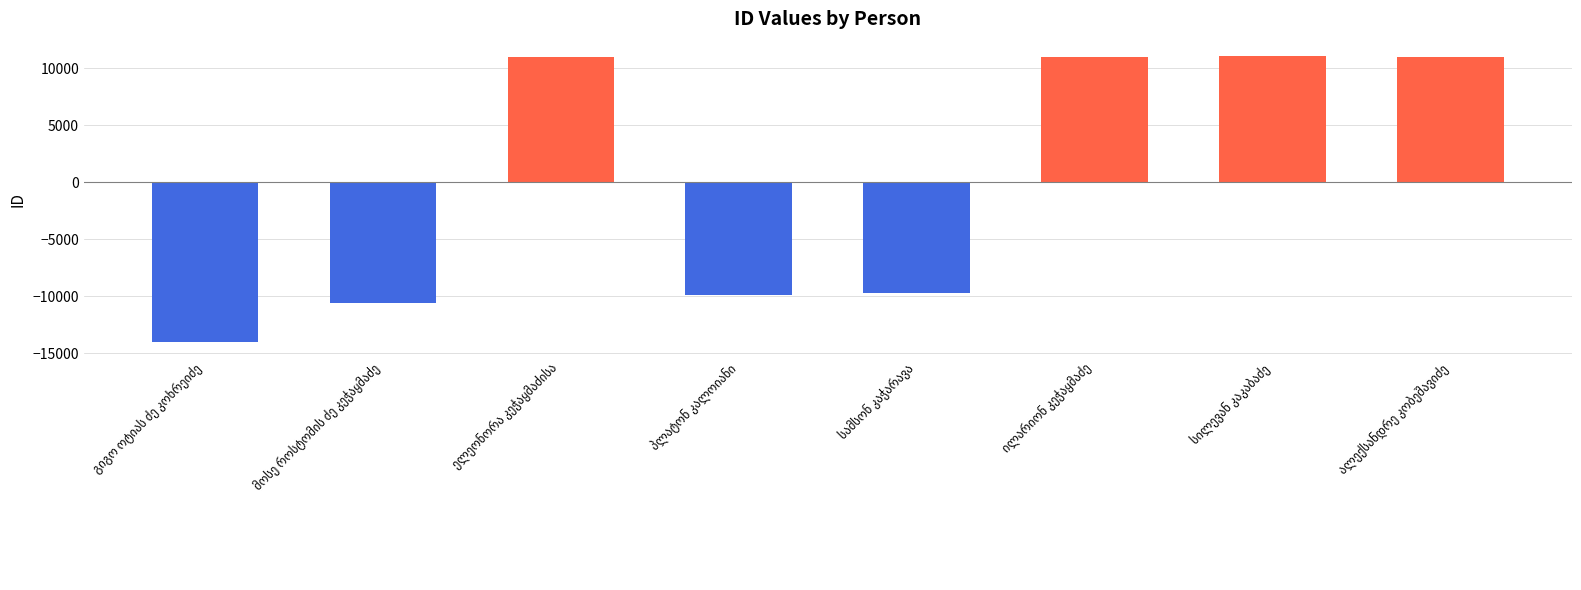

What is the value of the 3rd bar from the left?

11039.5